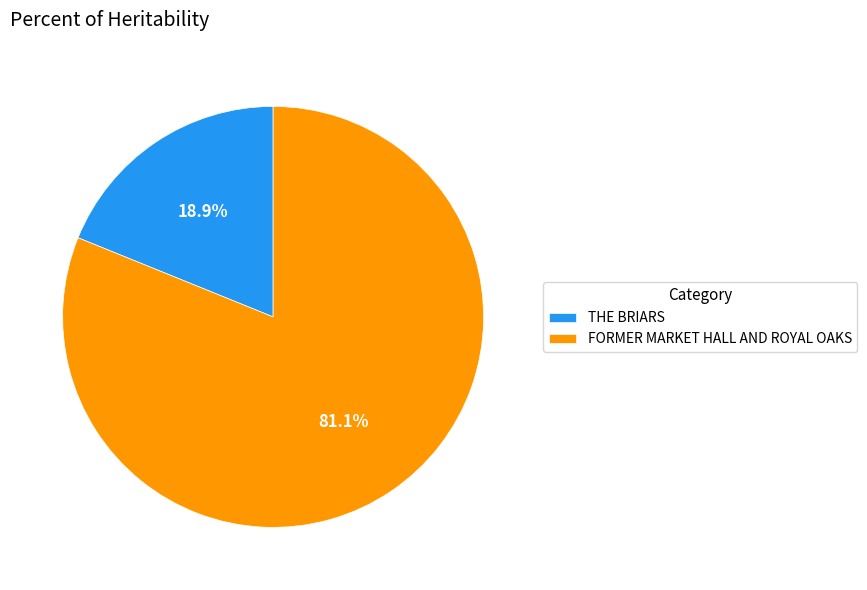

True or false: FORMER MARKET HALL AND ROYAL OAKS accounts for 81% of the total.

True